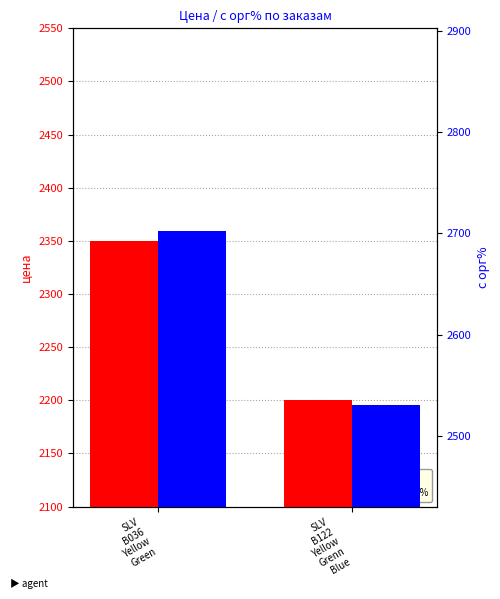

The с орг% series shows 2702.5 at SLV
B036
Yellow
Green. True or false?

True